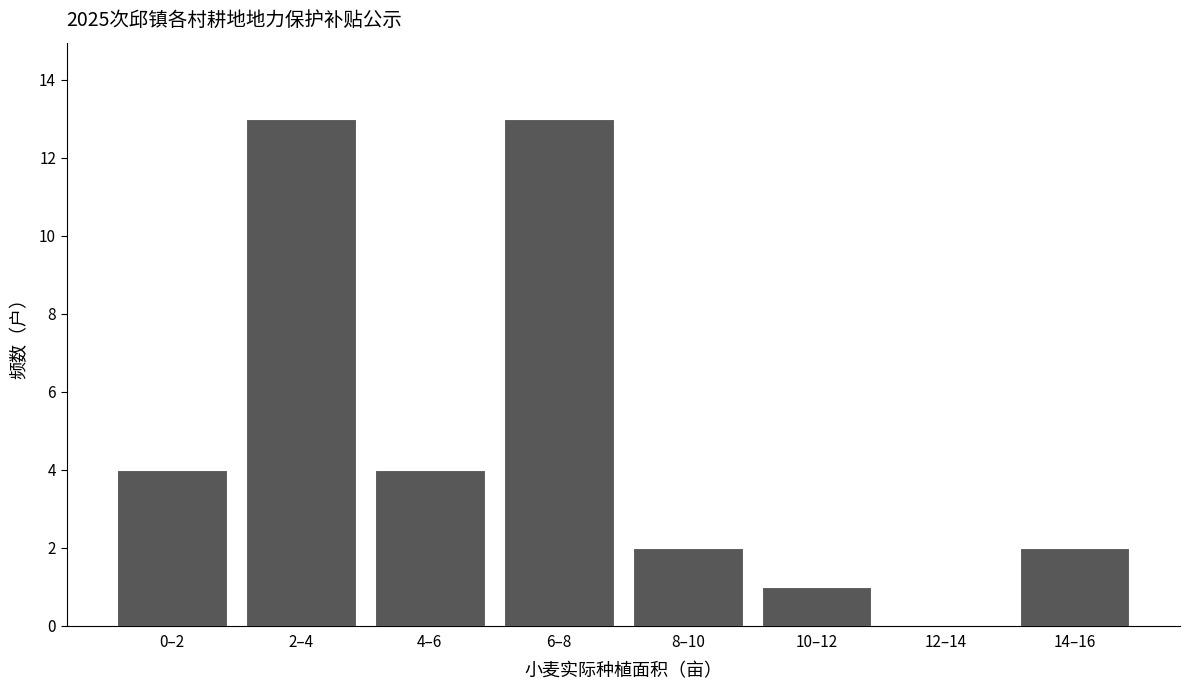

Reading left to right, what are all the values shown in this chart?

0–2=4	2–4=13	4–6=4	6–8=13	8–10=2	10–12=1	12–14=0	14–16=2